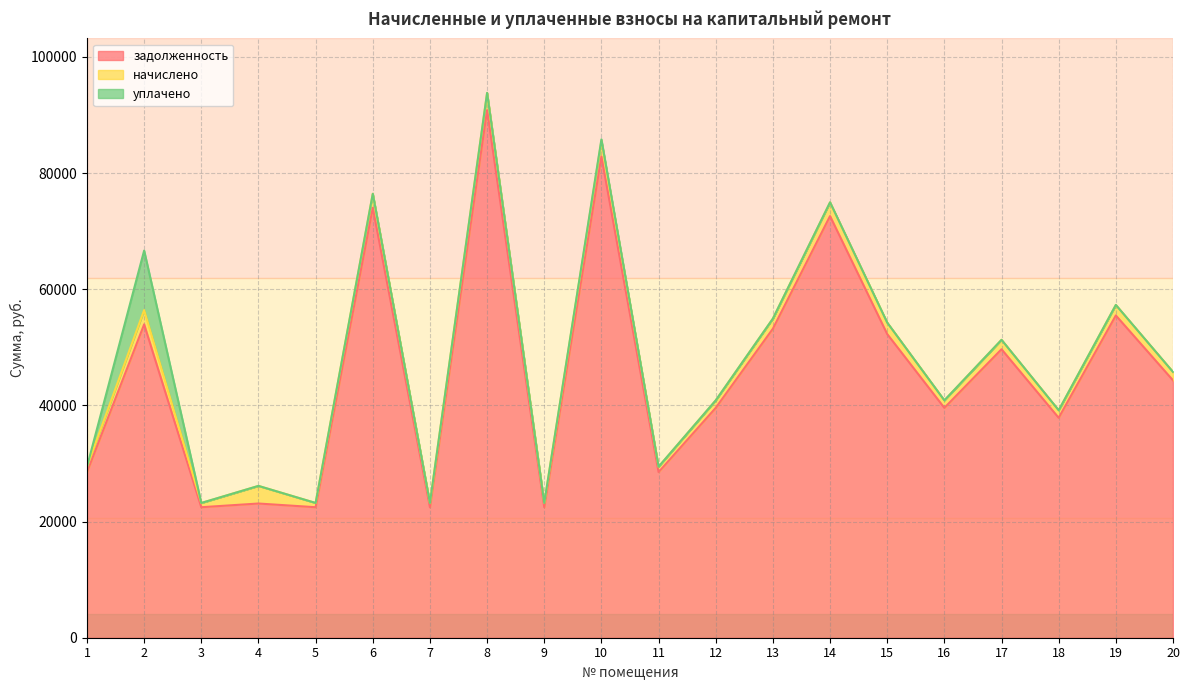

At which category does уплачено reach its first local peak?

2